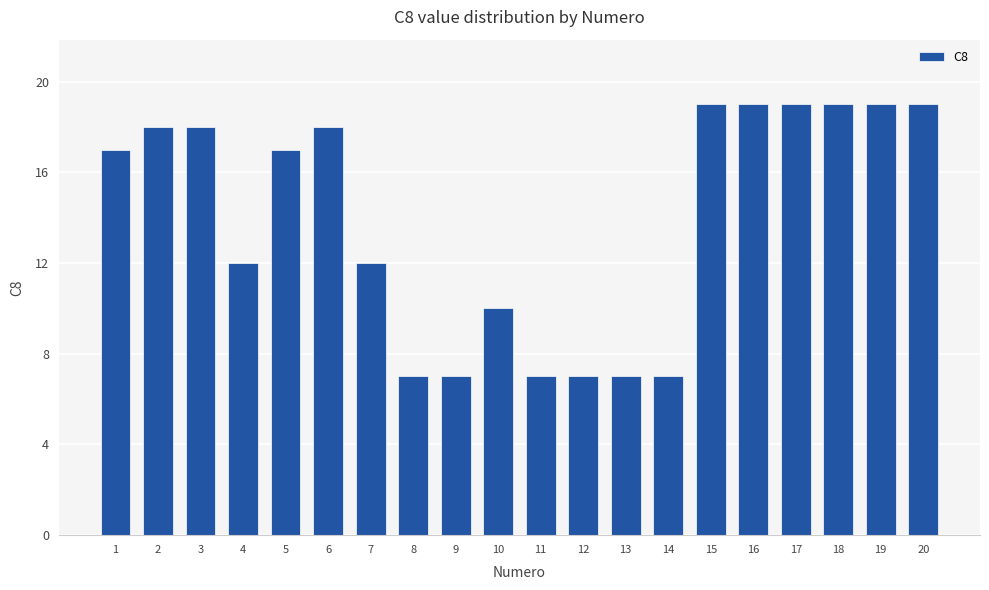

What is the difference between the second highest and minimum values?

12